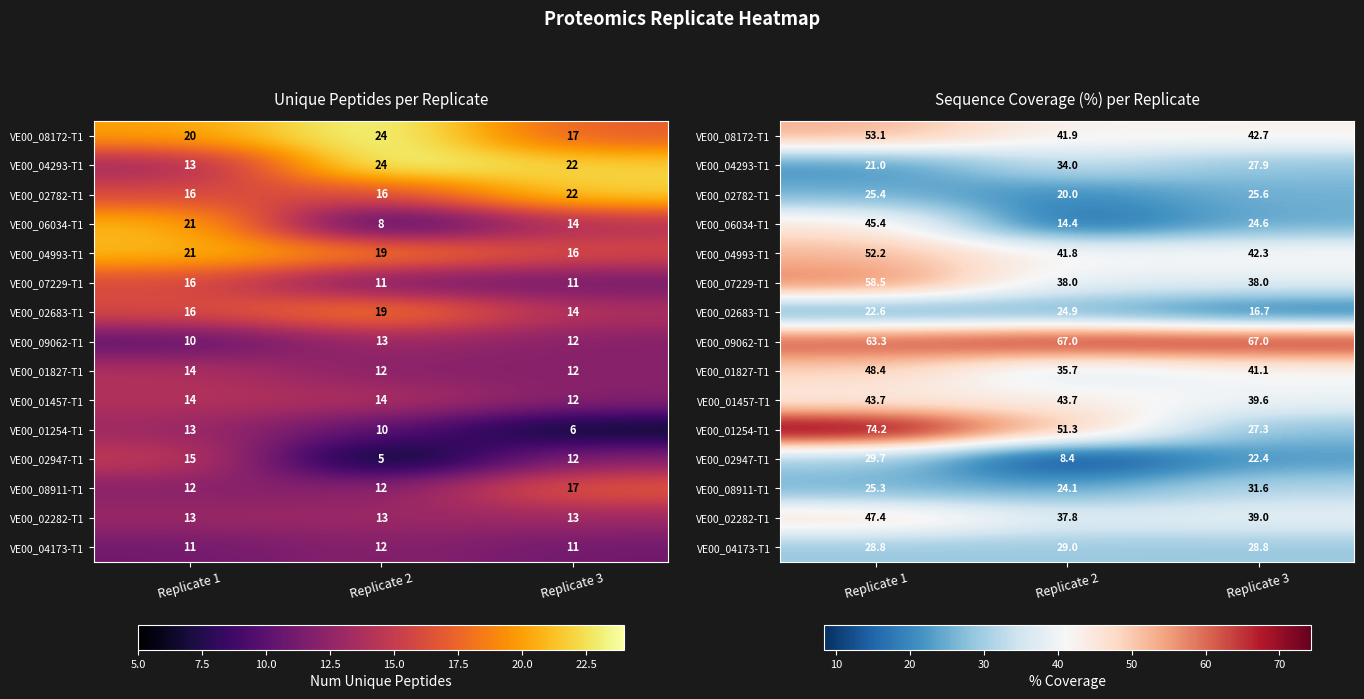

How many values in the VE00_04293-T1 series are below 27?

1